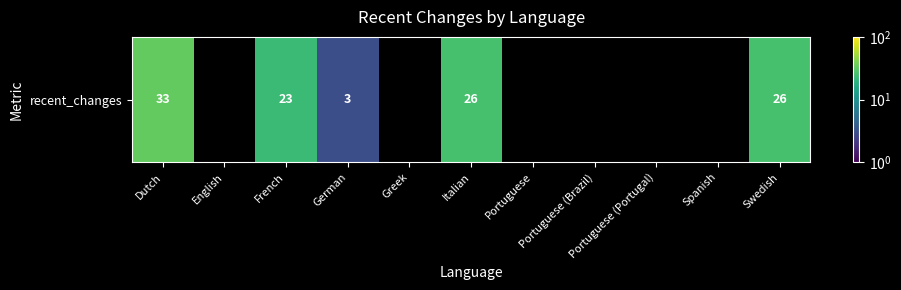

Which label corresponds to the smallest value in the chart?

German